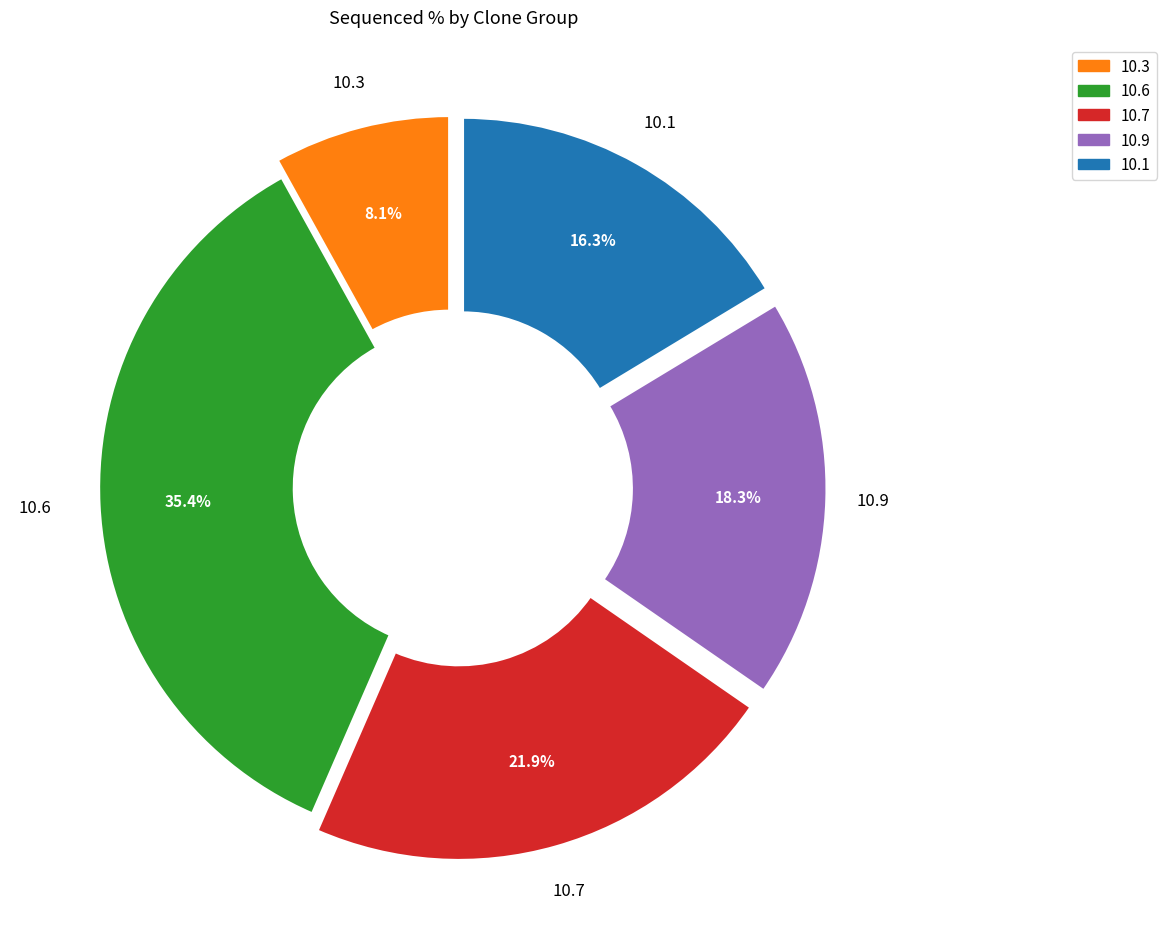

Which category has the biggest portion of the pie?

10.6